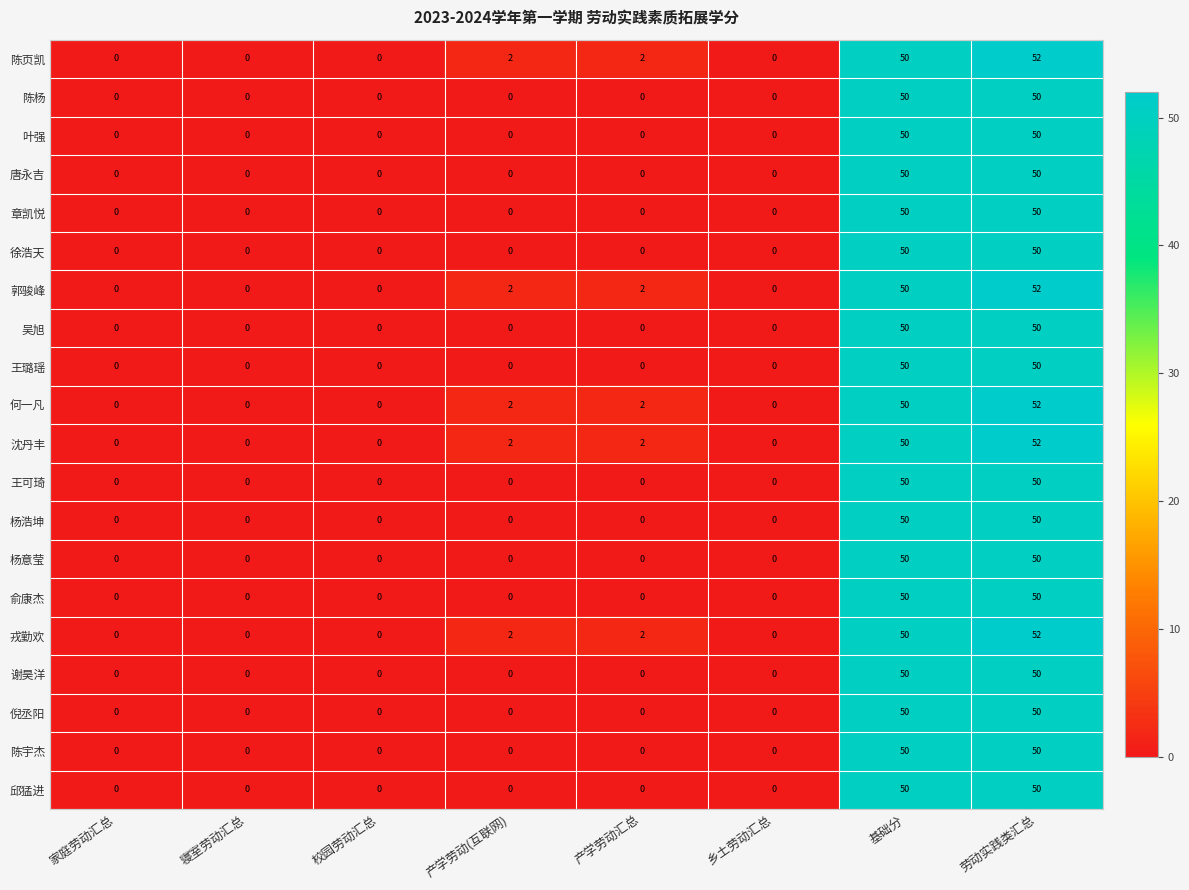

The 章凯悦 series shows 26 at 产学劳动汇总. True or false?

False